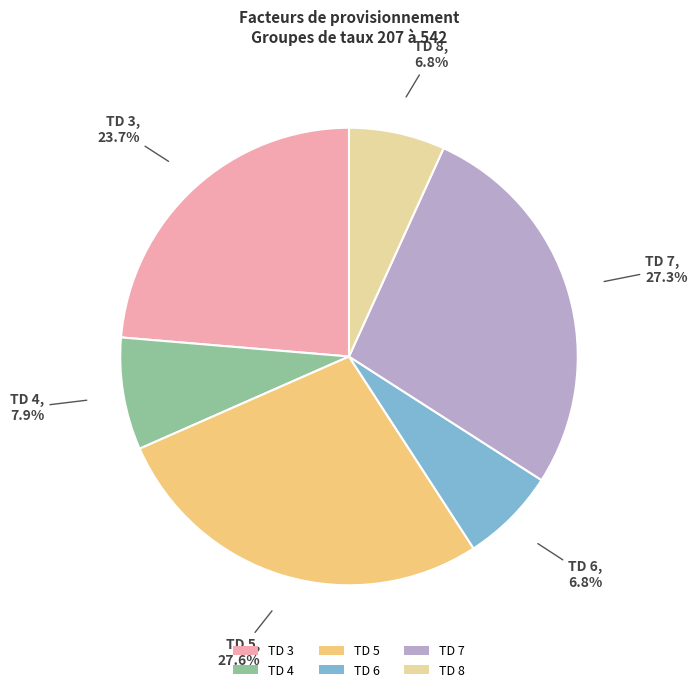

Count the number of slices in the pie.

6